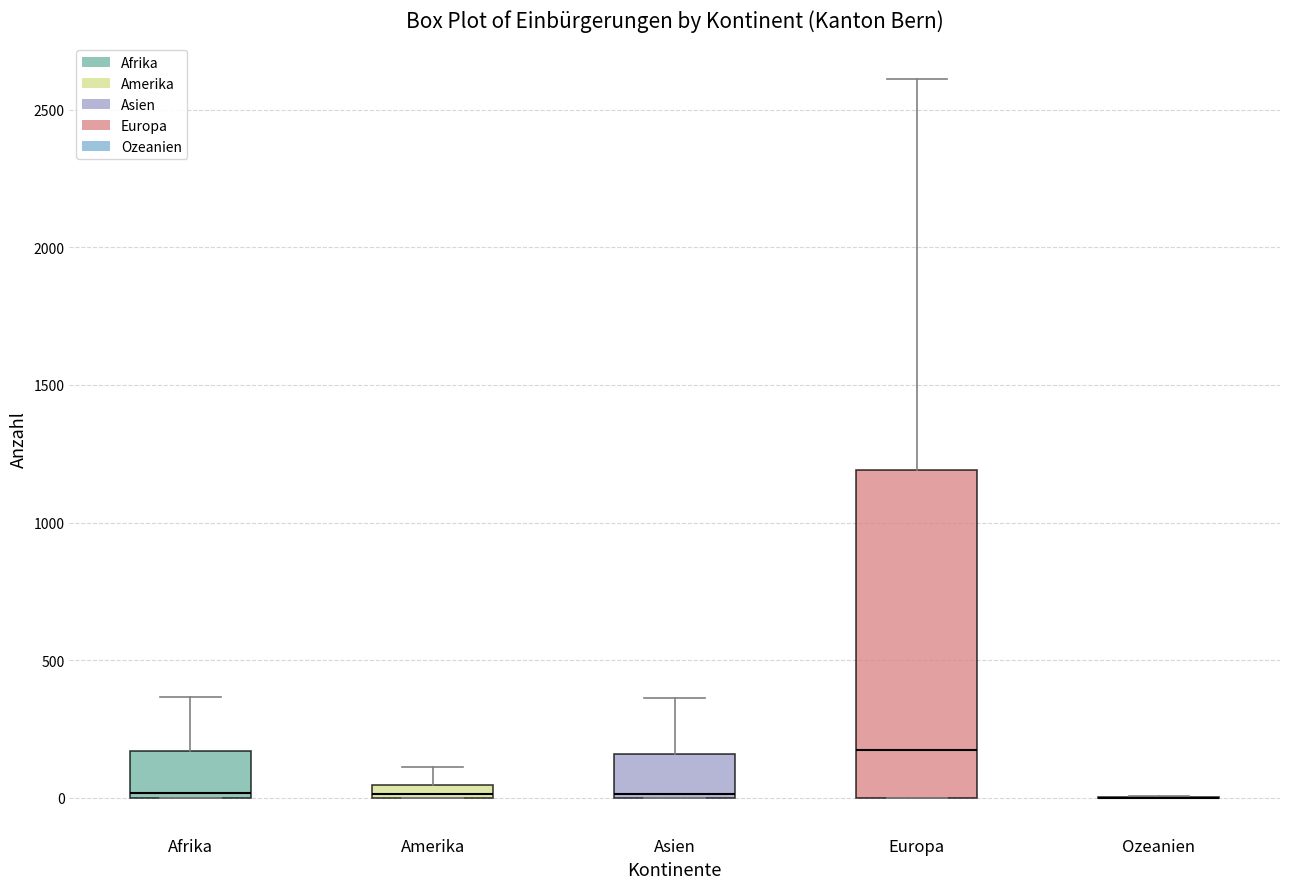

Where is the upper edge of the box for Europa on the y-axis? The values are not printed on the chart, so give them approximately, as read against the axis.

1200